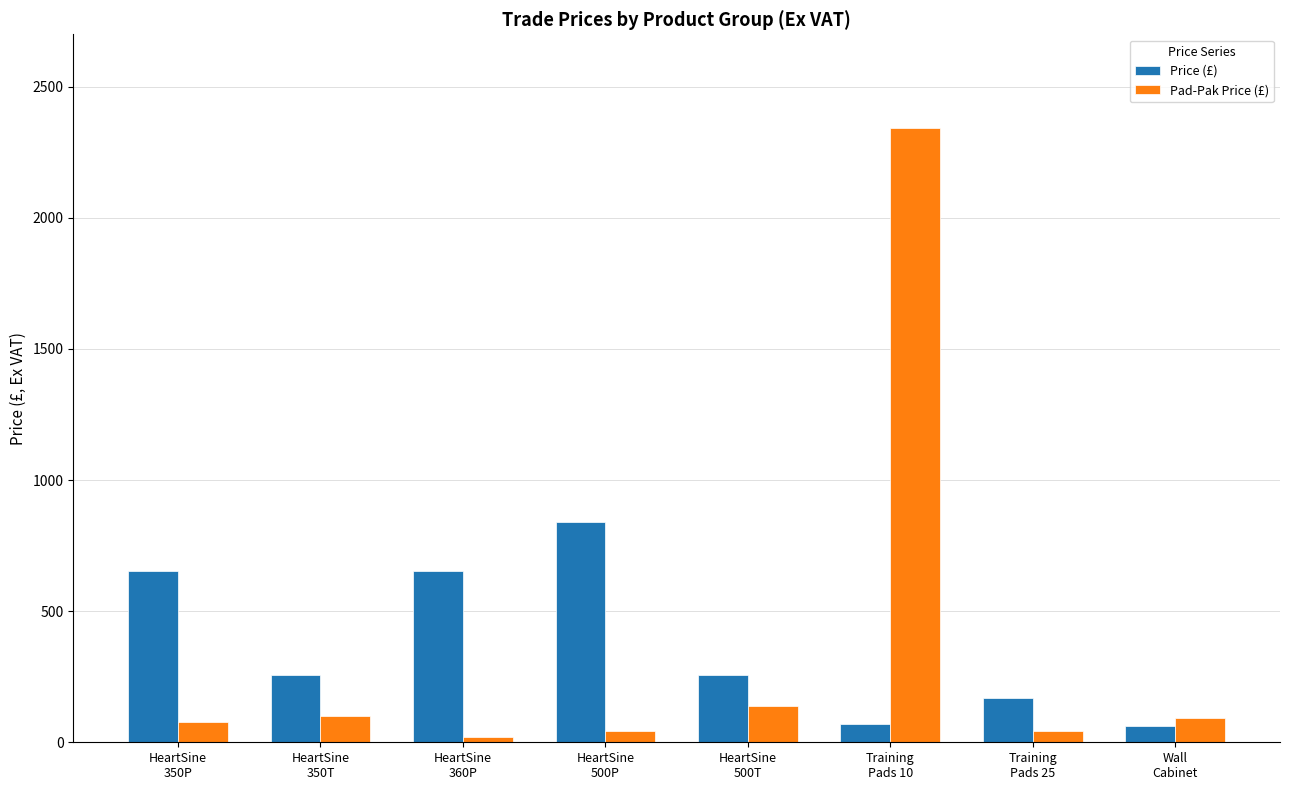

At which category does the chart reach its peak across all series?

Training
Pads 10